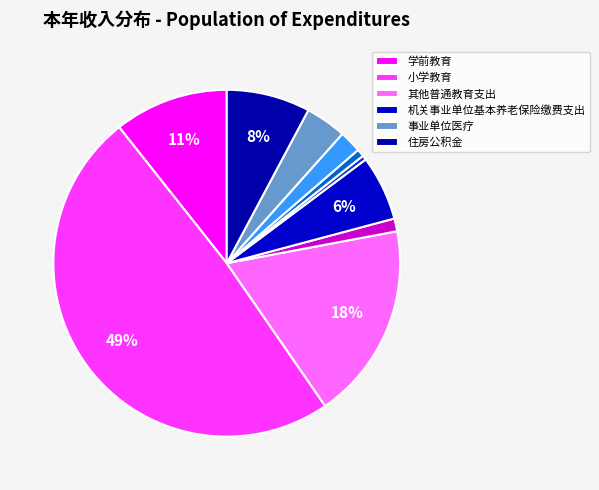

How many slices are in this pie chart?

10